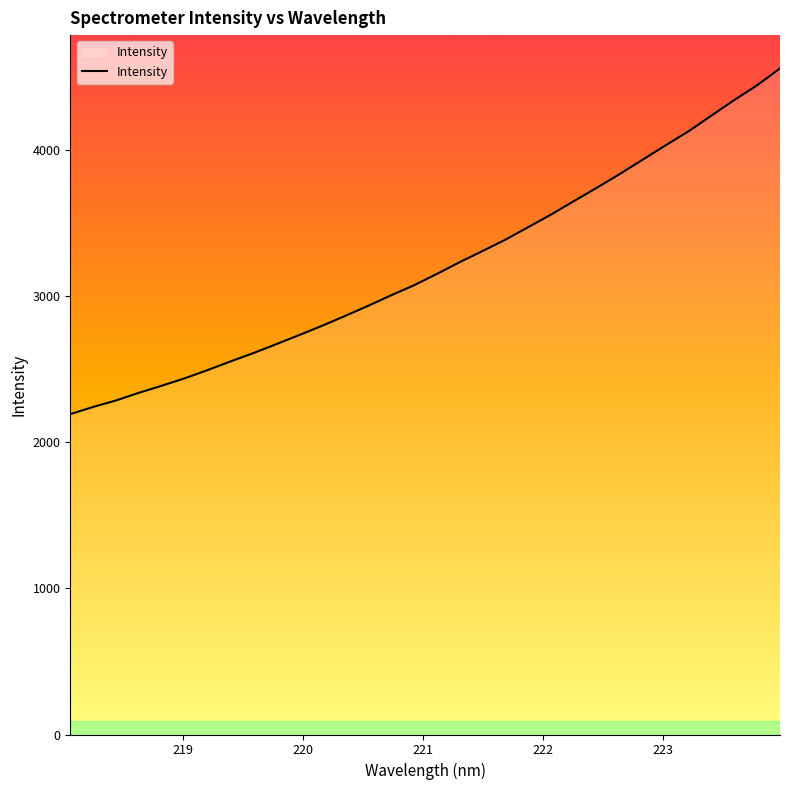

What is the difference between the maximum and minimum values?

2366.2